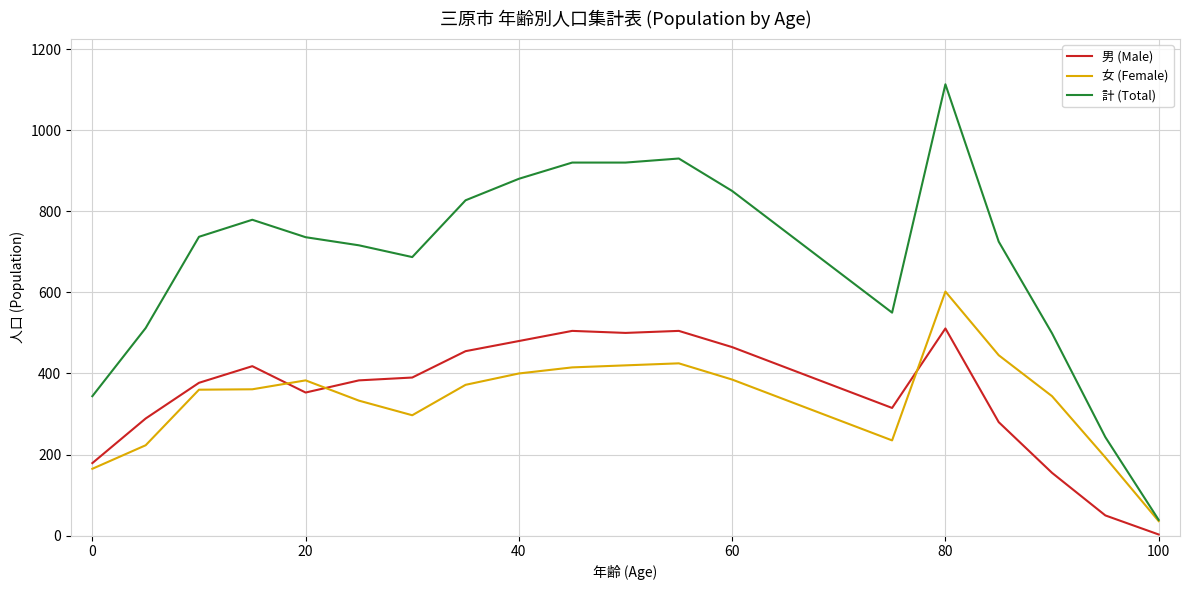

Rank the series by their maximum value, from highest to lowest.

計 (Total), 女 (Female), 男 (Male)